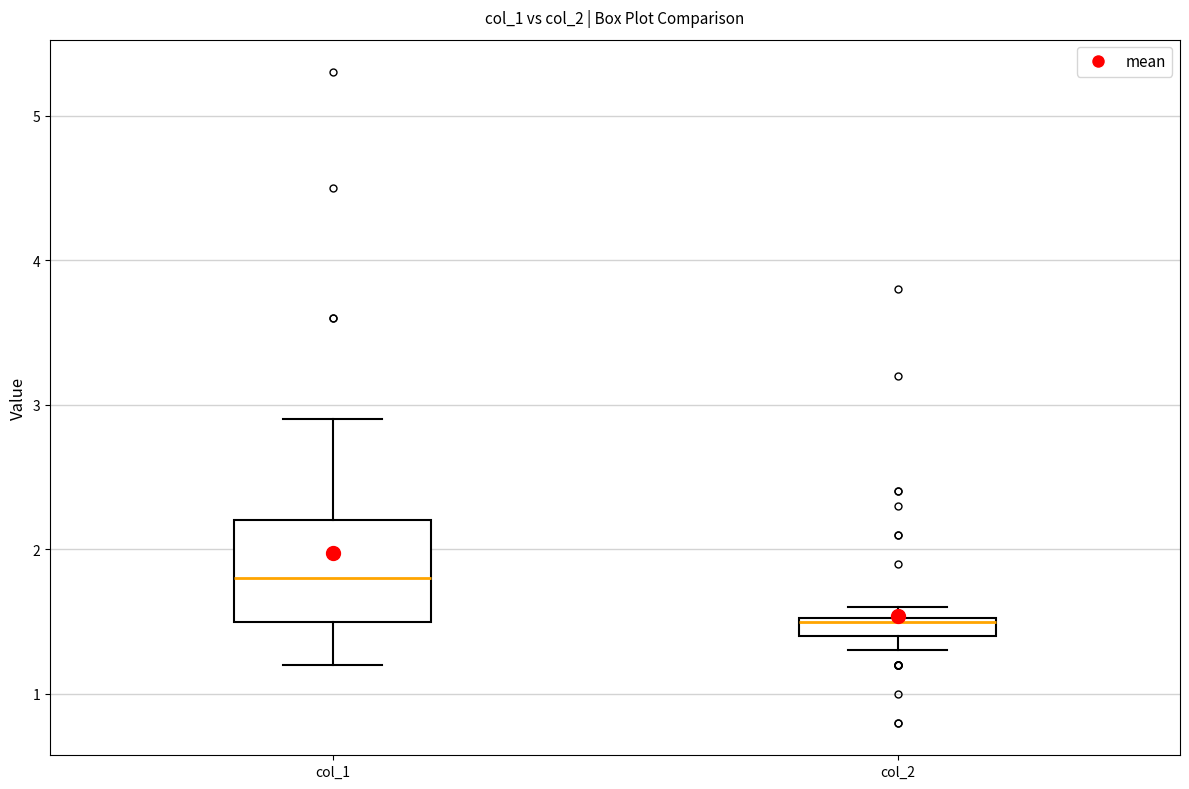

Which box has the highest median line?

col_1